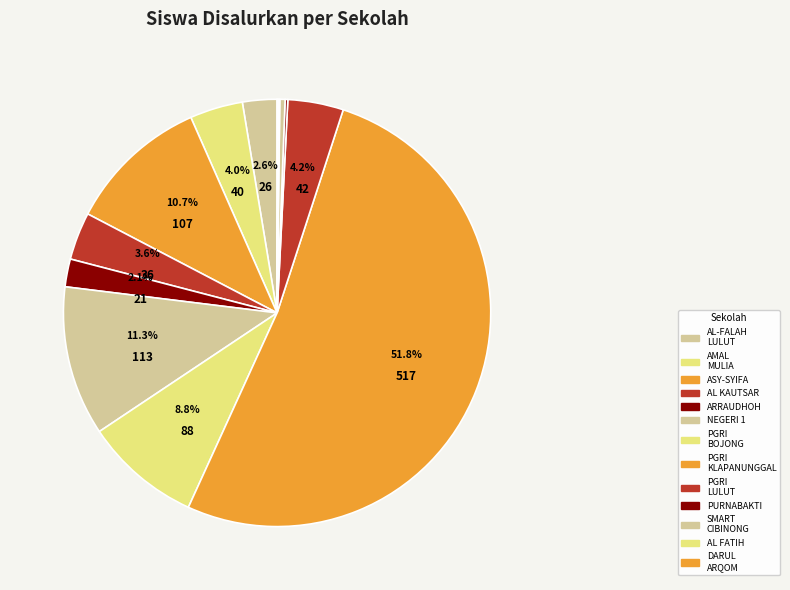

How many slices are in this pie chart?

13